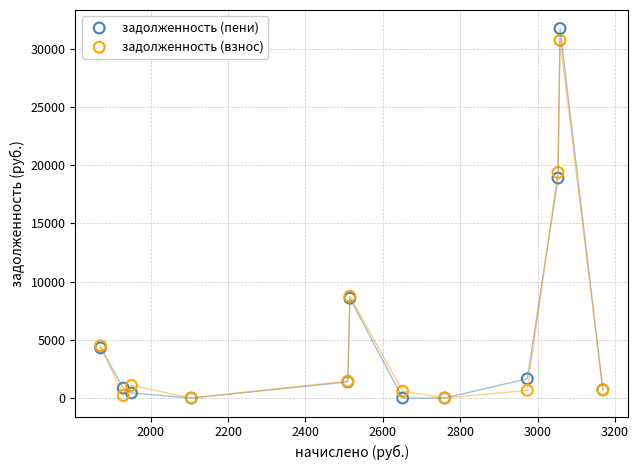

Across all series, what Y value is closest to 15859?

18877.5